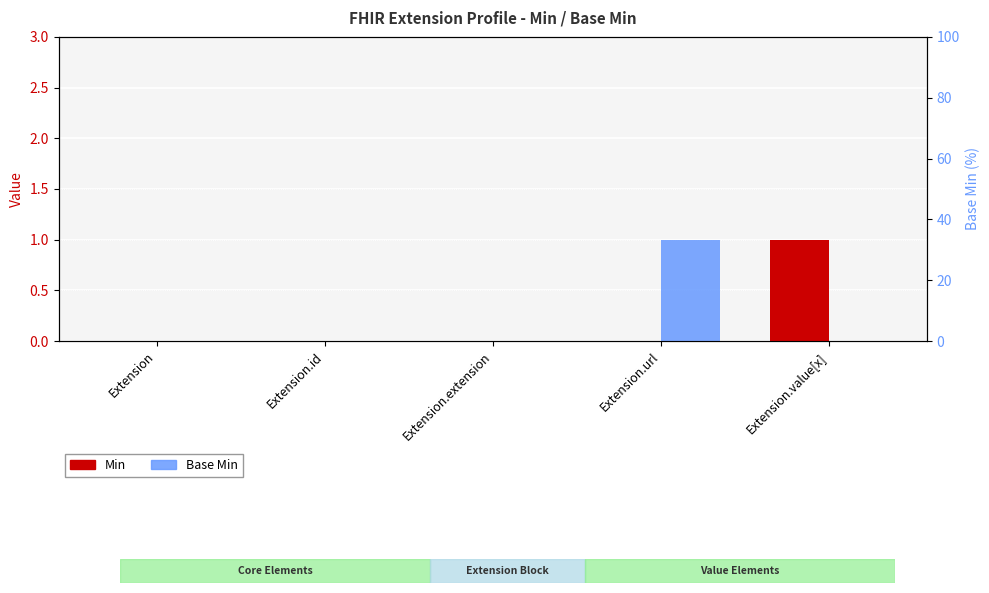

True or false: Base Min has a value of 0 at Extension.

True